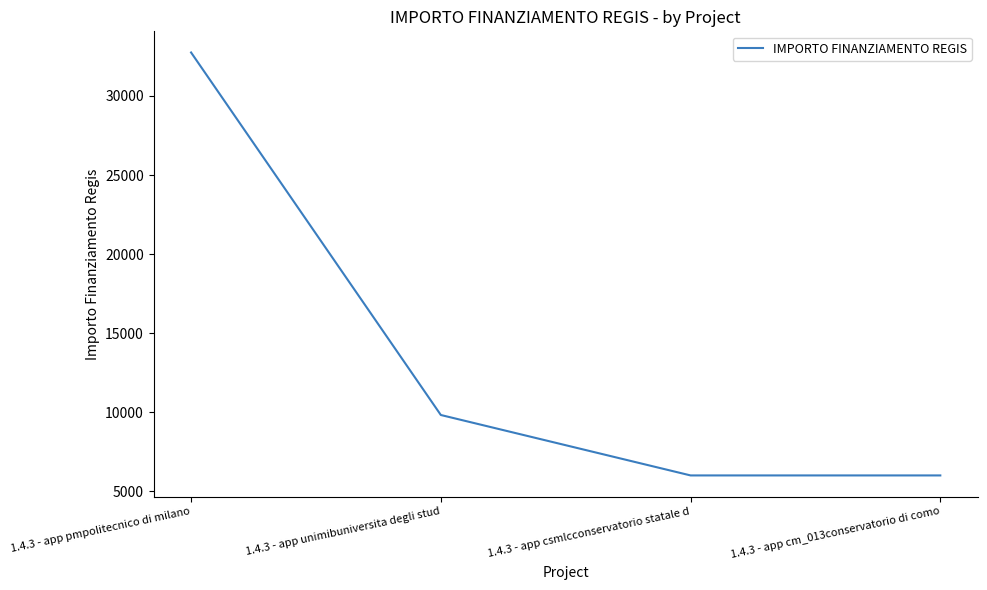

Which has a higher value, 1.4.3 - app cm_013conservatorio di como or 1.4.3 - app unimibuniversita degli stud?

1.4.3 - app unimibuniversita degli stud